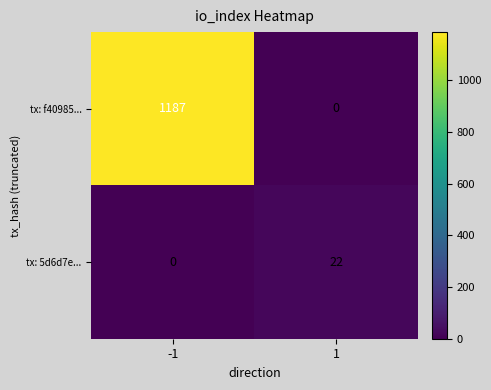

What is the sum of the tx: 5d6d7e... values at -1 and 1?

22